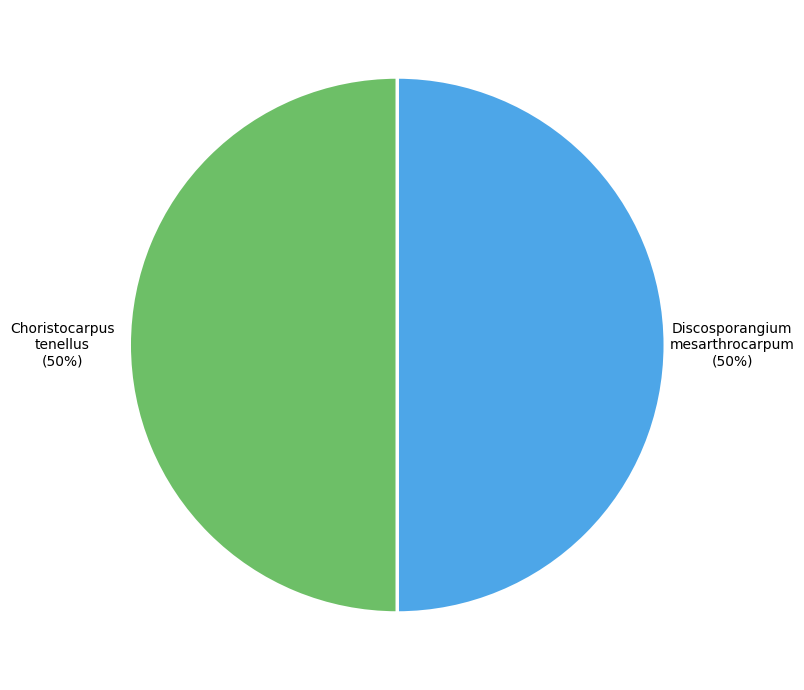

To the nearest percent, what percentage of the pie is Discosporangium mesarthrocarpum?

50%